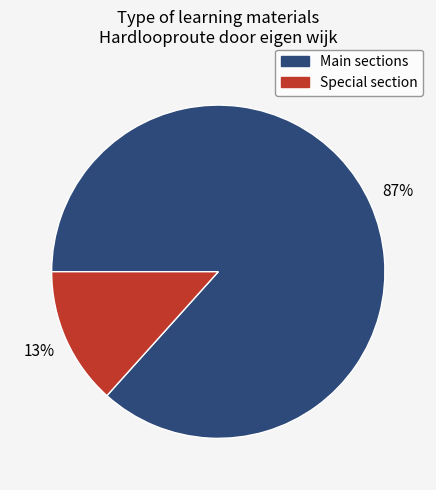

To the nearest percent, what is the average slice percentage?

50%